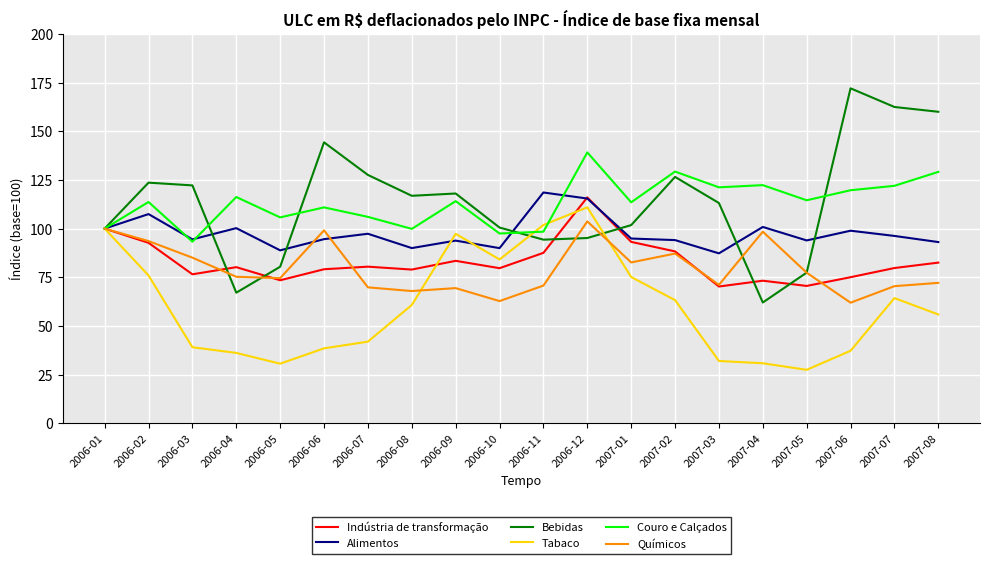

The value of Alimentos at 2006-06 is 45.5. True or false?

False